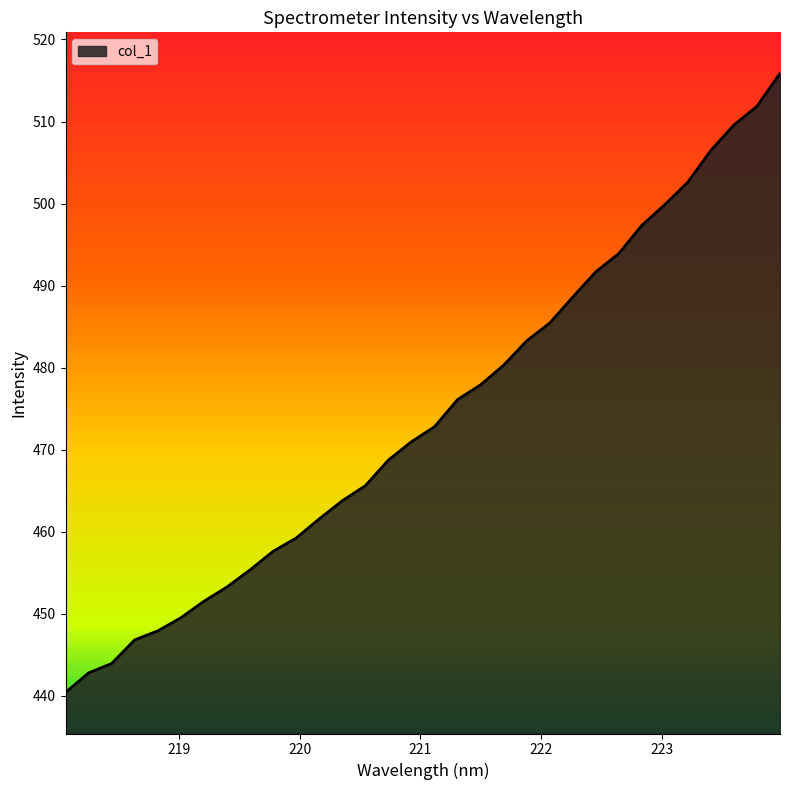

What is the smallest value displayed?

440.4